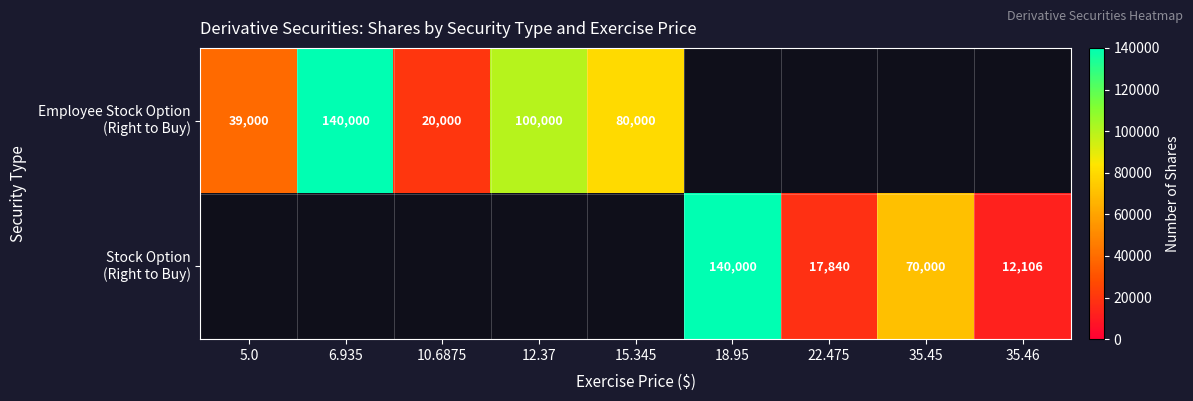

Is it true that Employee Stock Option (Right to Buy) equals 8976.6 at 10.6875?

False